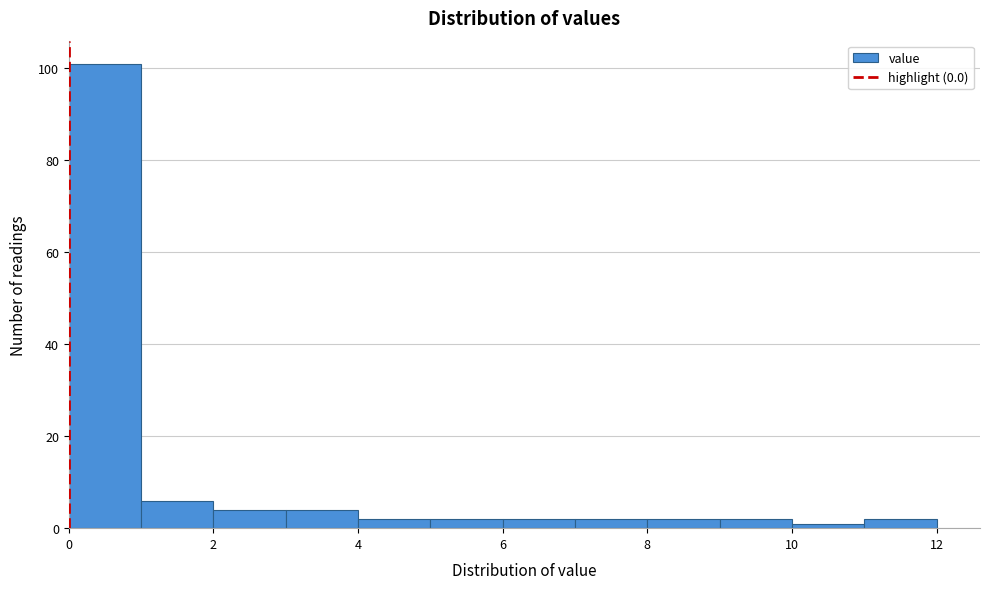

Reading left to right, transcribe this chart: for each bar, give the range it covers on the x-axis and its height. The values are not printed on the chart, so give them approximately, as read against the axis.

0 to 1: 102
1 to 2: 6
2 to 3: 4
3 to 4: 4
4 to 5: 2
5 to 6: 2
6 to 7: 2
7 to 8: 2
8 to 9: 2
9 to 10: 2
10 to 11: under 2
11 to 12: 2